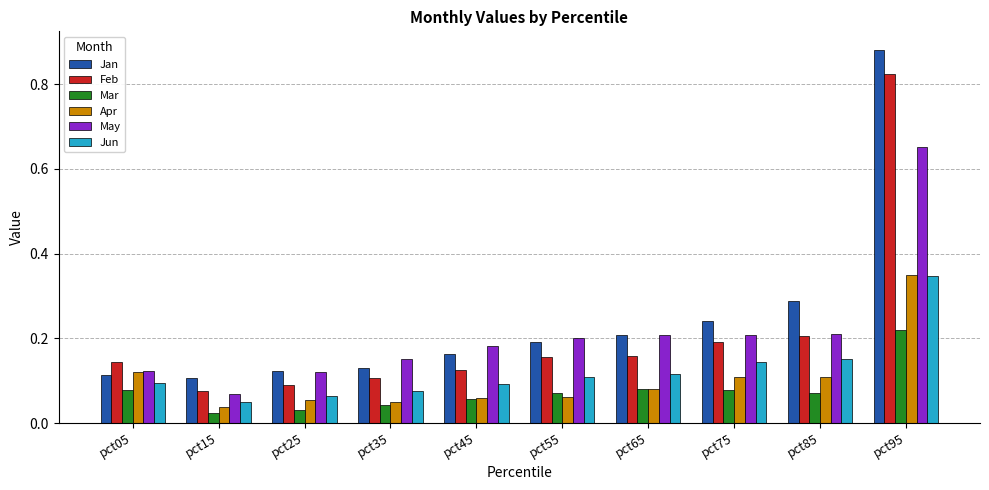

What is the sum of all May values?

2.1